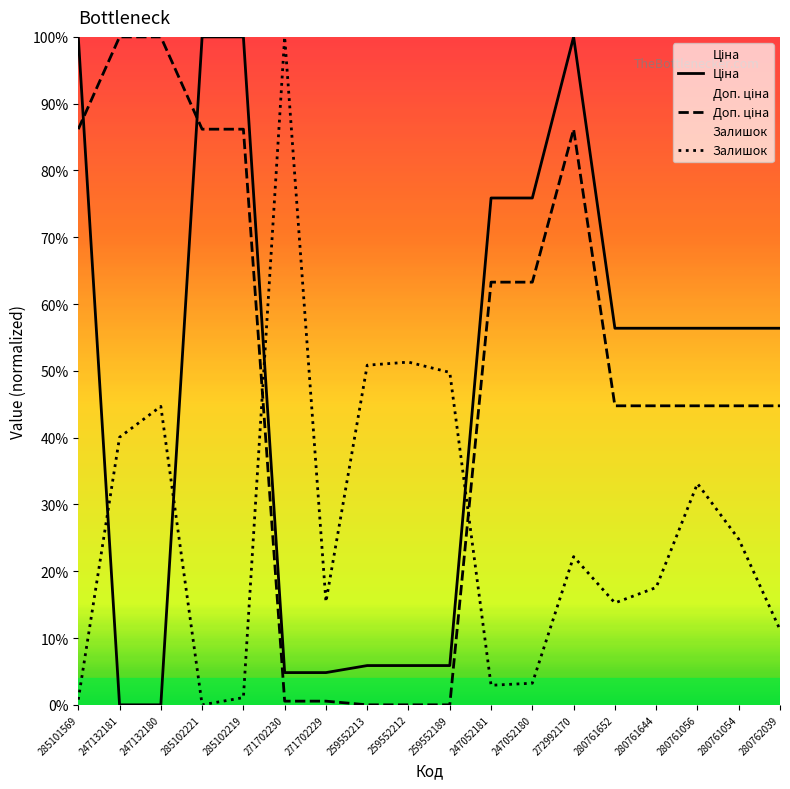

Which series has the largest range (max minus min)?

Ціна